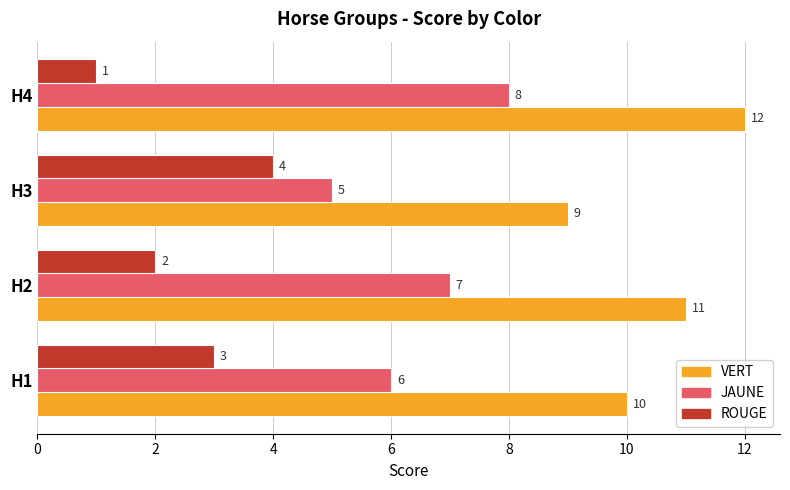

List the labels in order of ROUGE value, smallest first.

H4, H2, H1, H3